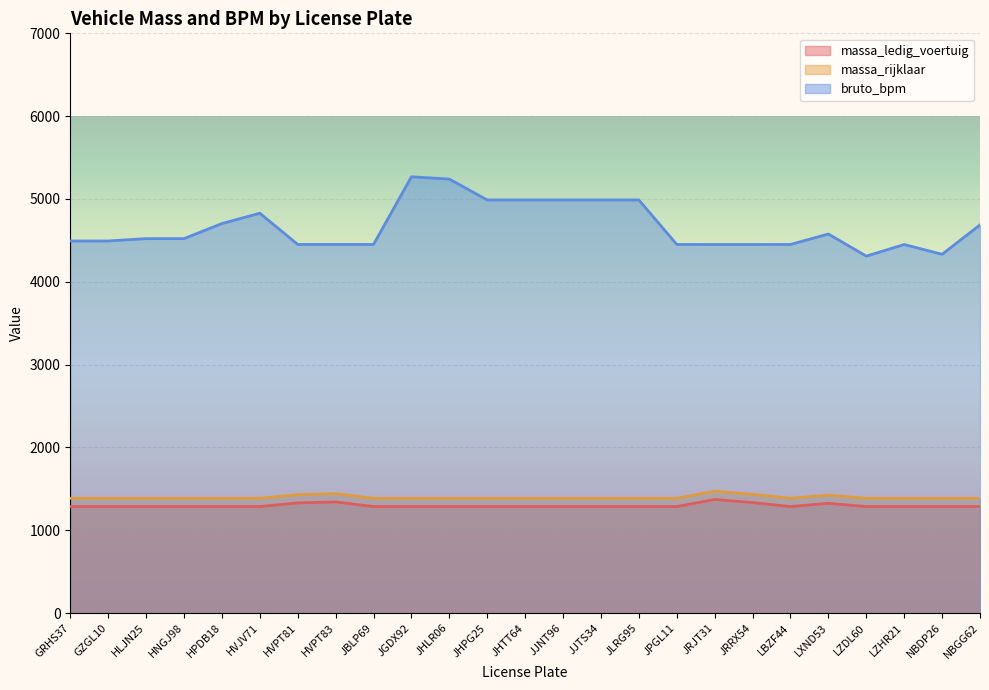

How many interior local valleys does the massa_ledig_voertuig series have?

1